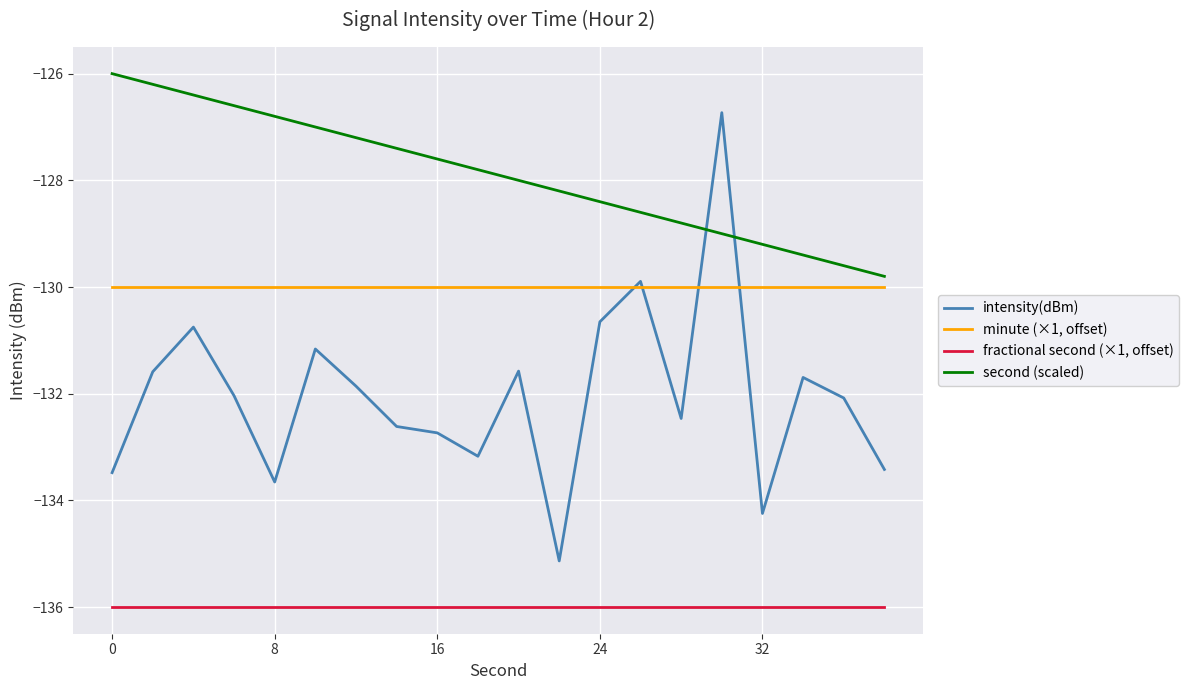

Rank the series by their average value, from highest to lowest.

second (scaled), minute (×1, offset), intensity(dBm), fractional second (×1, offset)